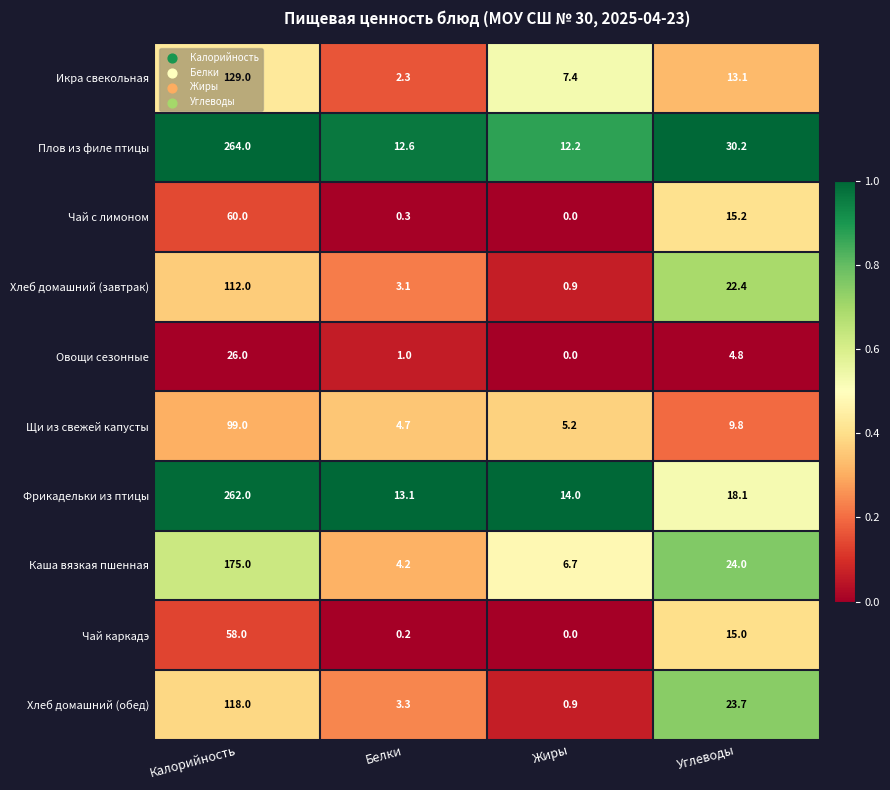

Rank the categories by Фрикадельки из птицы value from highest to lowest.

Калорийность, Углеводы, Жиры, Белки